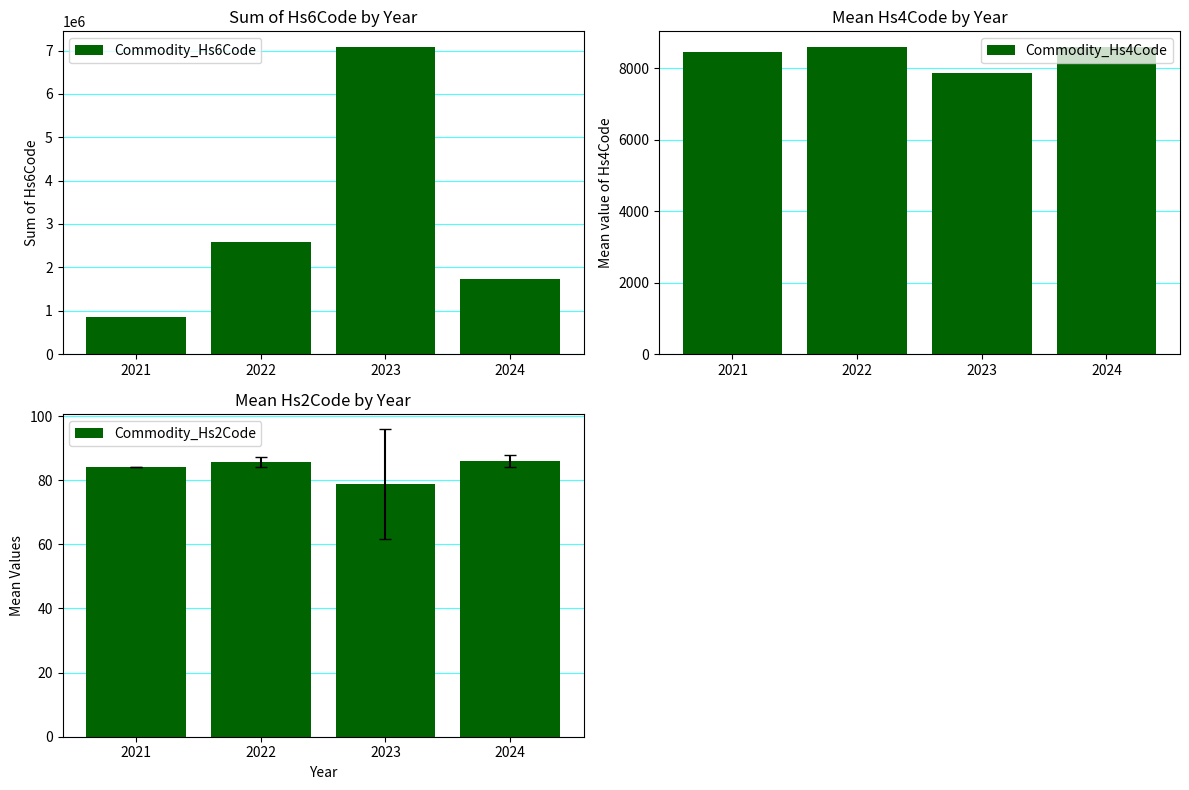

How many categories are shown in the chart?

4